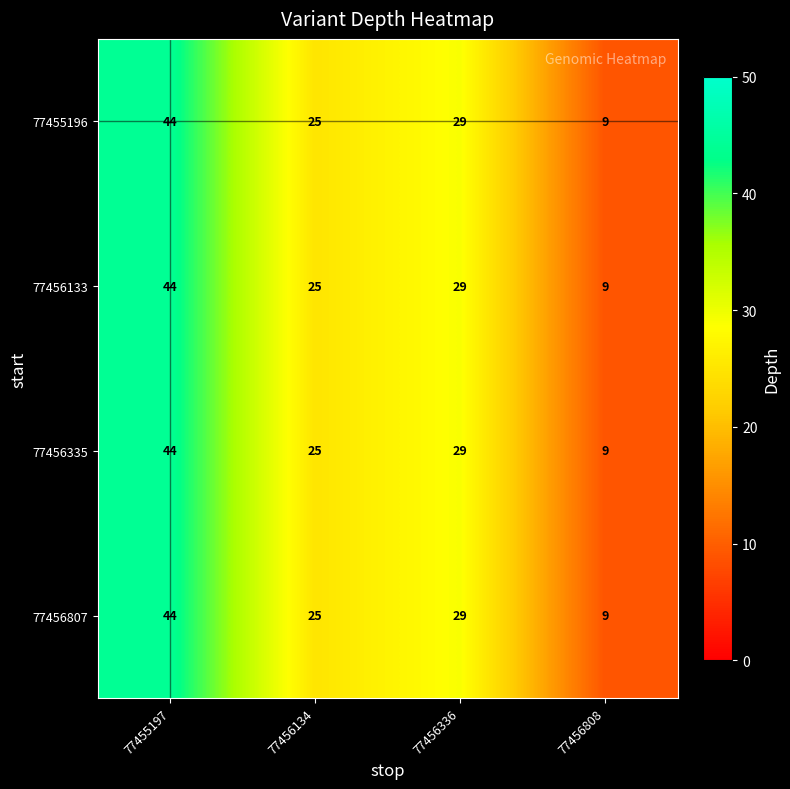

What is the total value across all series at 77456336?

116